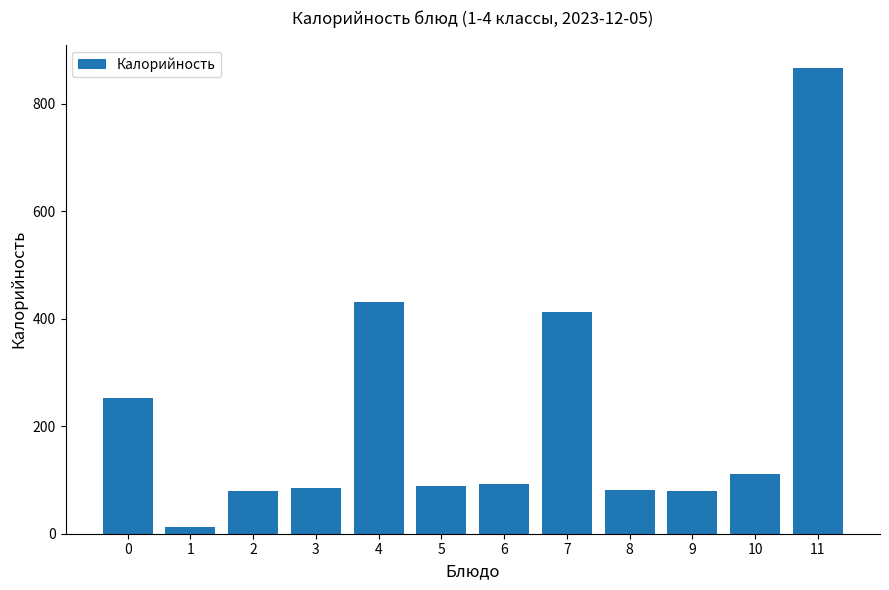

What is the value of the 12th bar from the left?

867